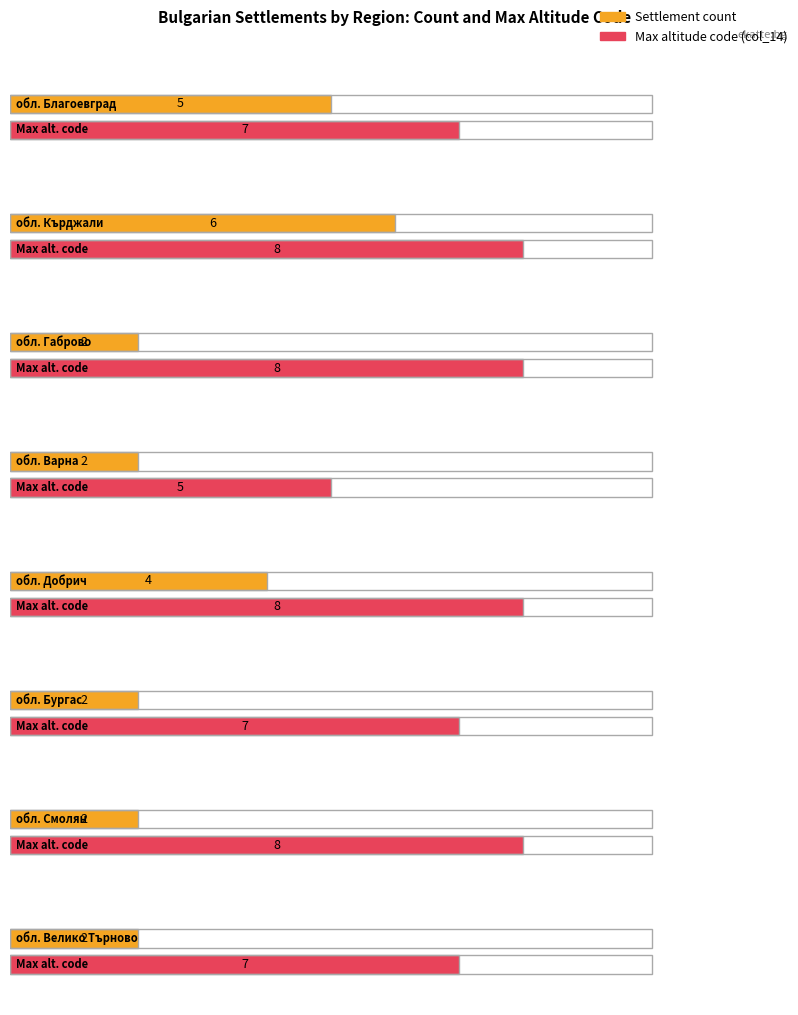

List the series in order of their overall mean, lowest first.

Count of settlements, Max altitude code